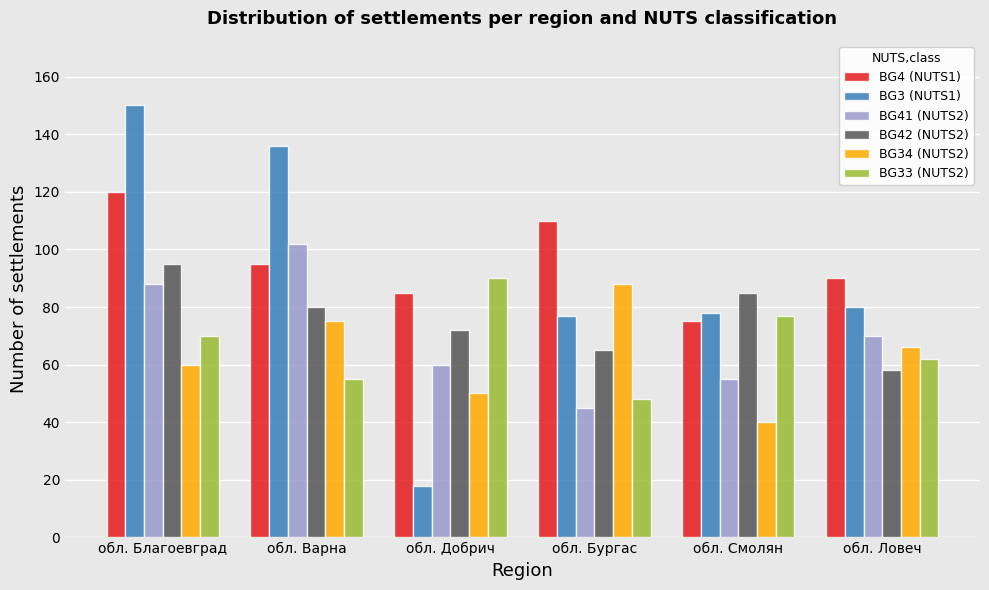

What is the difference between the BG34 (NUTS2) values at обл. Ловеч and обл. Смолян?

26